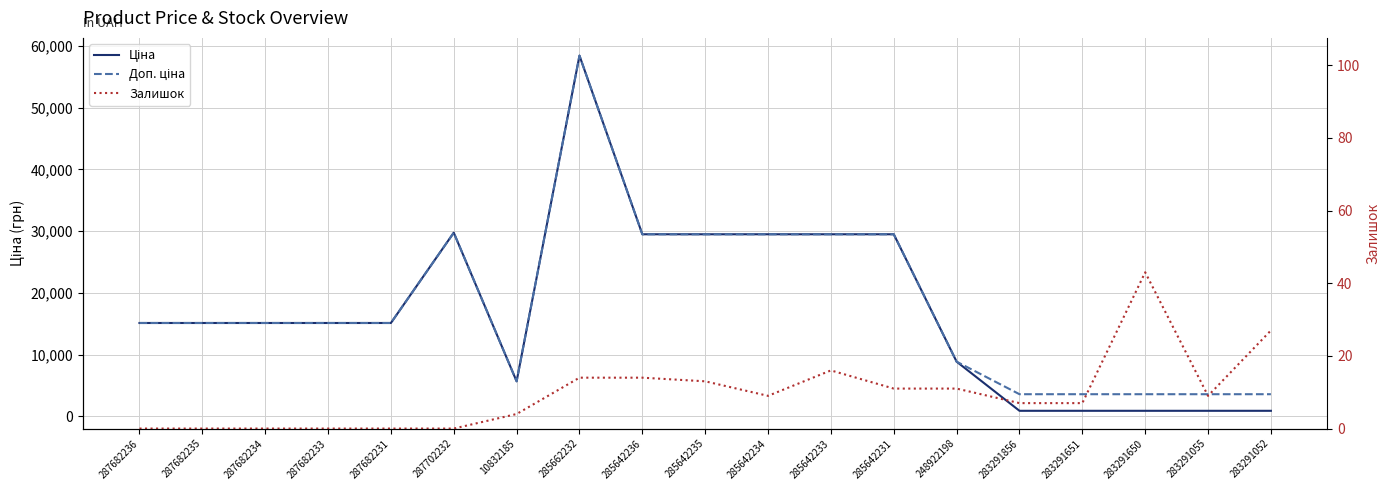

Reading left to right, list all the values displayed in this chart.

Ціна: 15120.0	15120.0	15120.0	15120.0	15120.0	29747.2	5673.8	58426.5	29491.5	29491.5	29491.5	29491.5	29491.5	8856.7	895.9	895.9	895.9	895.9	895.9
Доп. ціна: 15120.0	15120.0	15120.0	15120.0	15120.0	29747.2	5673.8	58426.5	29491.5	29491.5	29491.5	29491.5	29491.5	8856.7	3583.6	3583.6	3583.6	3583.6	3583.6
Залишок: 0.0	0.0	0.0	0.0	0.0	0.0	4.0	14.0	14.0	13.0	9.0	16.0	11.0	11.0	7.0	7.0	43.0	9.0	27.0